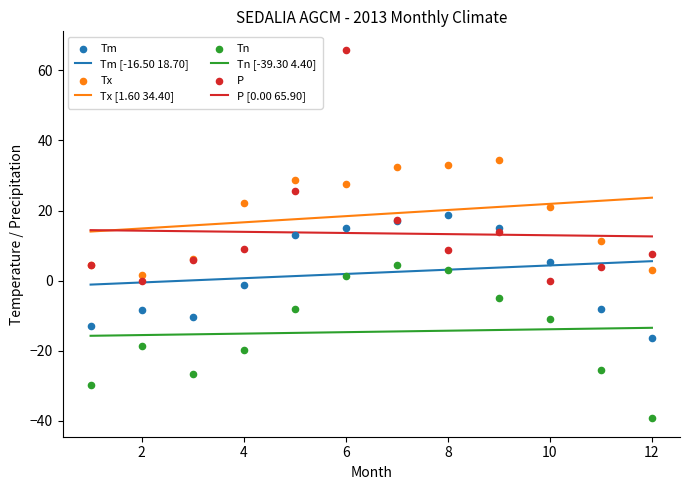

Is the value of Tx at 8 greater than the value of Tn at 6?

Yes